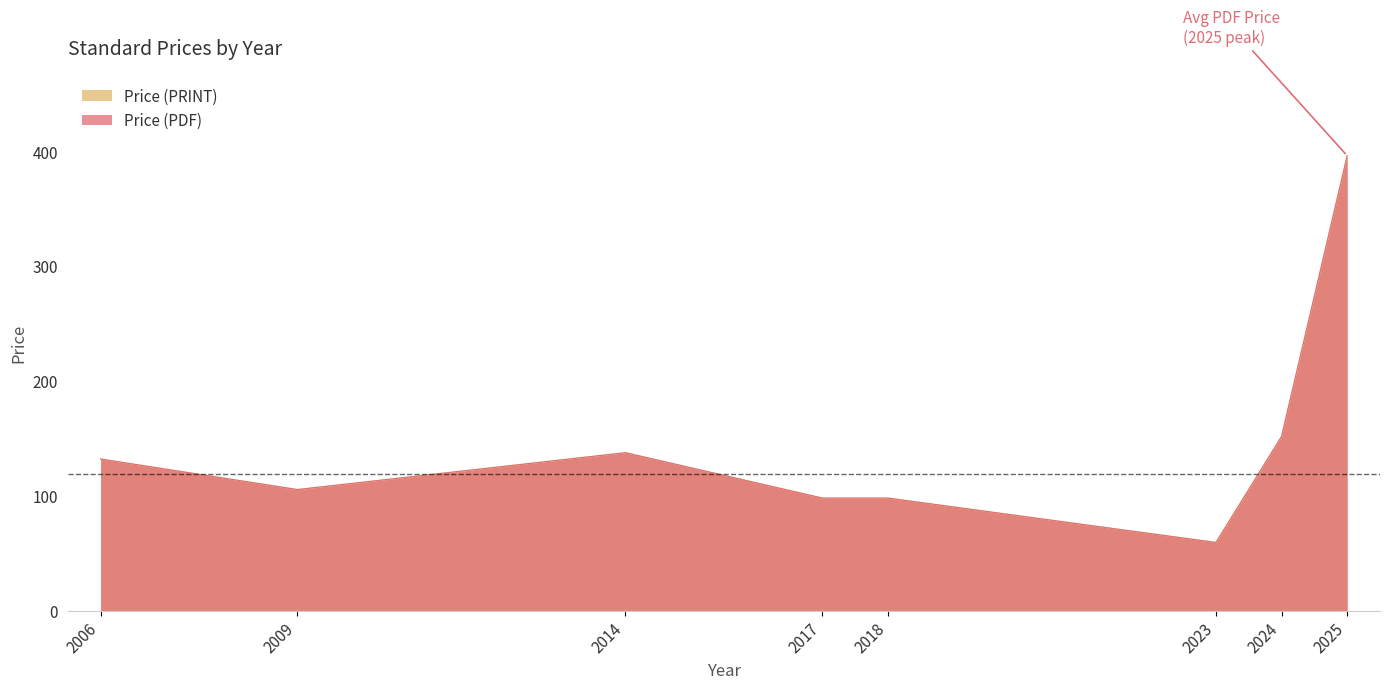

True or false: Price (PDF) and Price (PRINT) cross at least once.

False